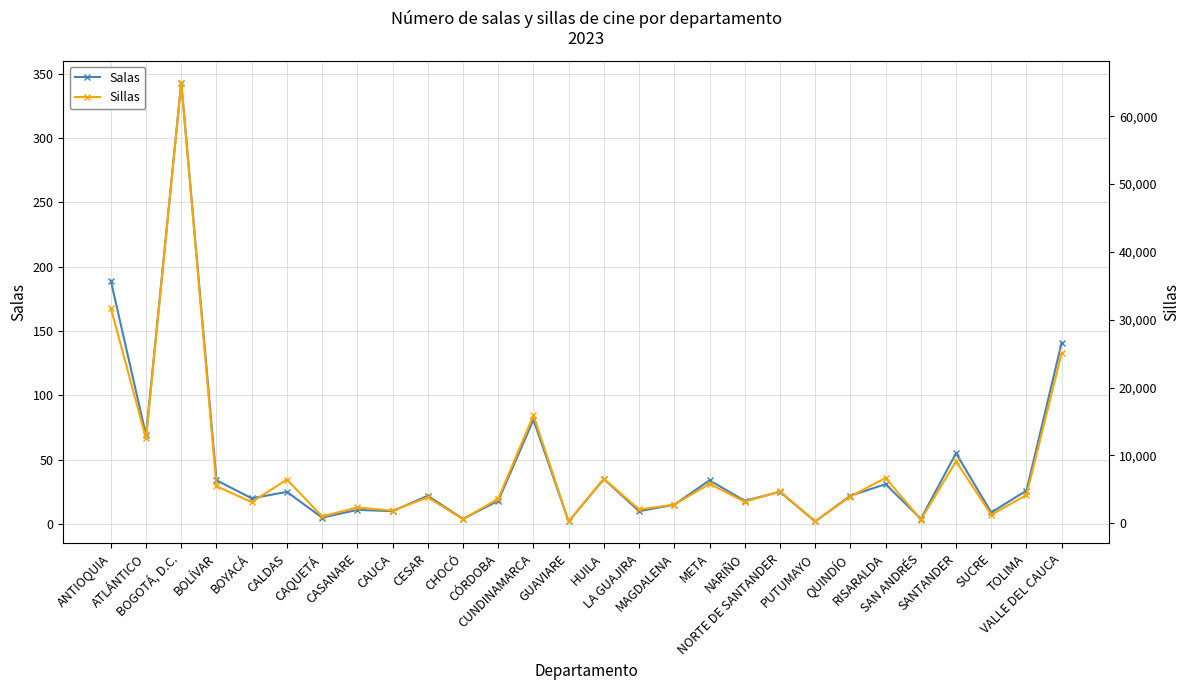

At which category does Salas reach its first local valley?

ATLÁNTICO